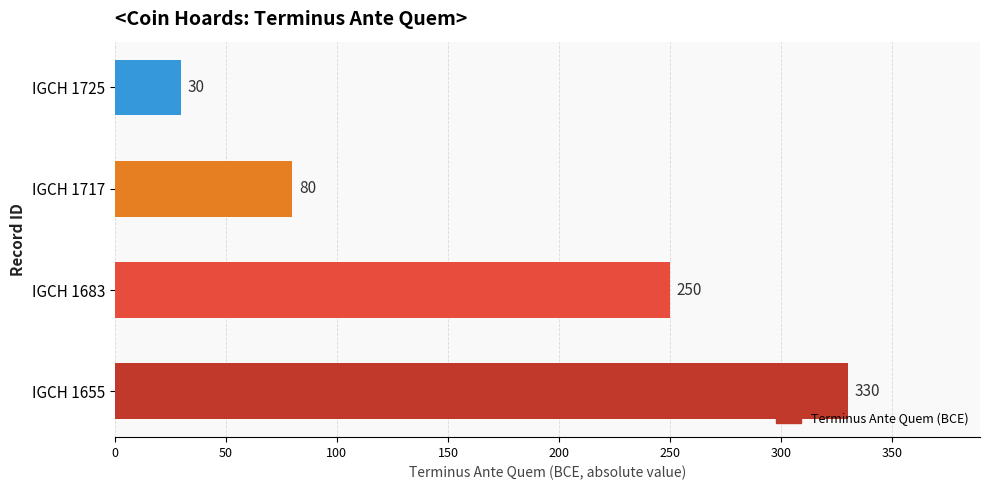

The chart shows a value of 32 at IGCH 1717. True or false?

False